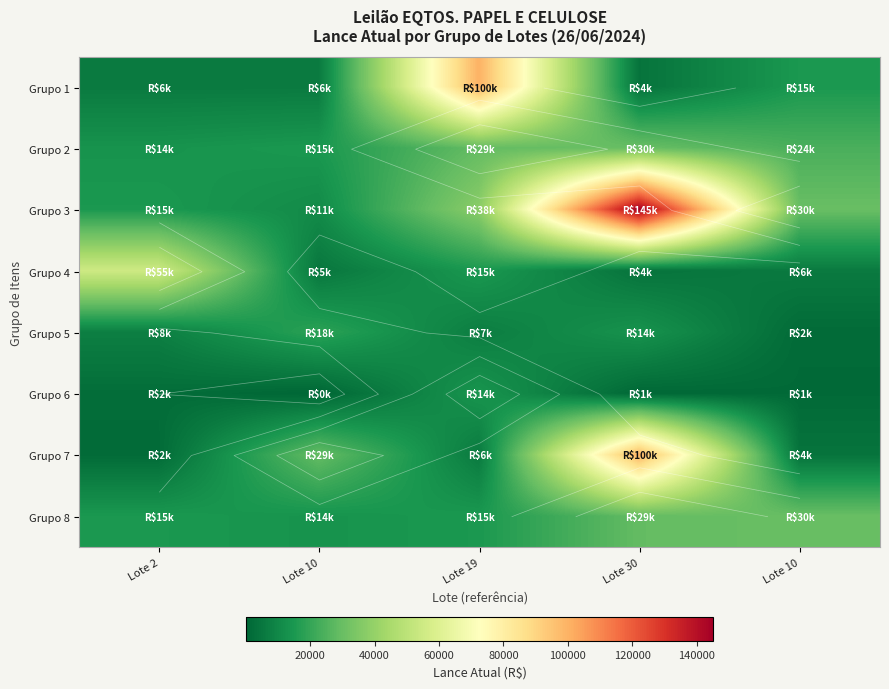

True or false: Grupo 1 has a value of 100000 at Lote 19.

True